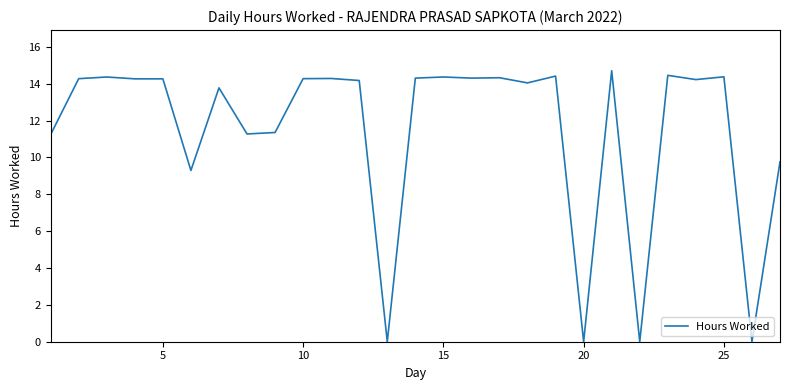

Does the chart display data point markers on the line(s)?

No